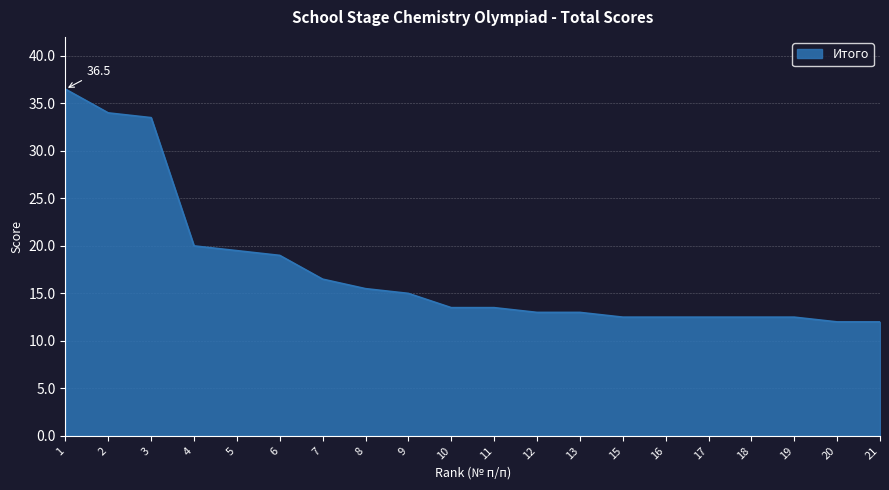

What is the change in value from 2 to 3?

-0.5